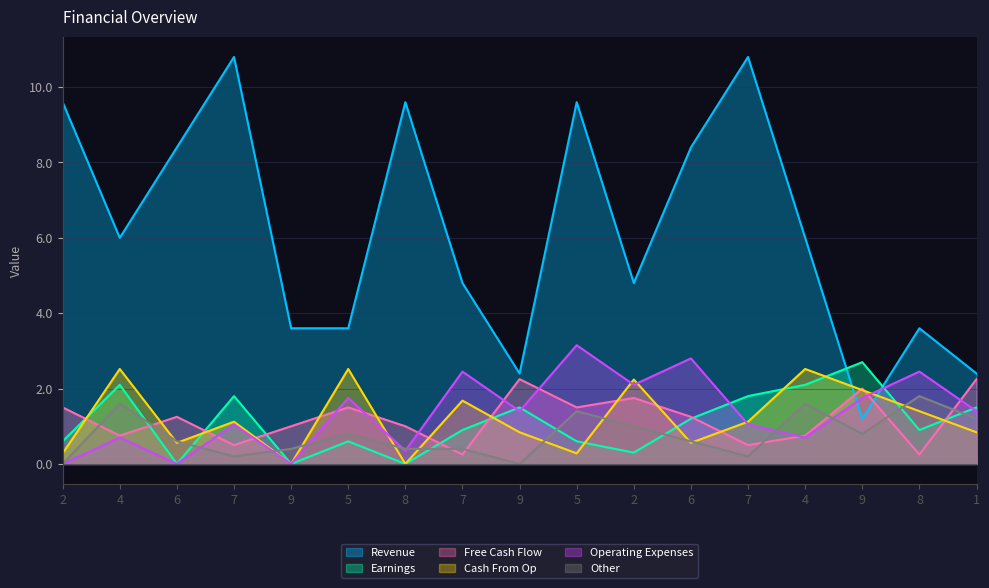

Does the chart display data point markers on the line(s)?

No